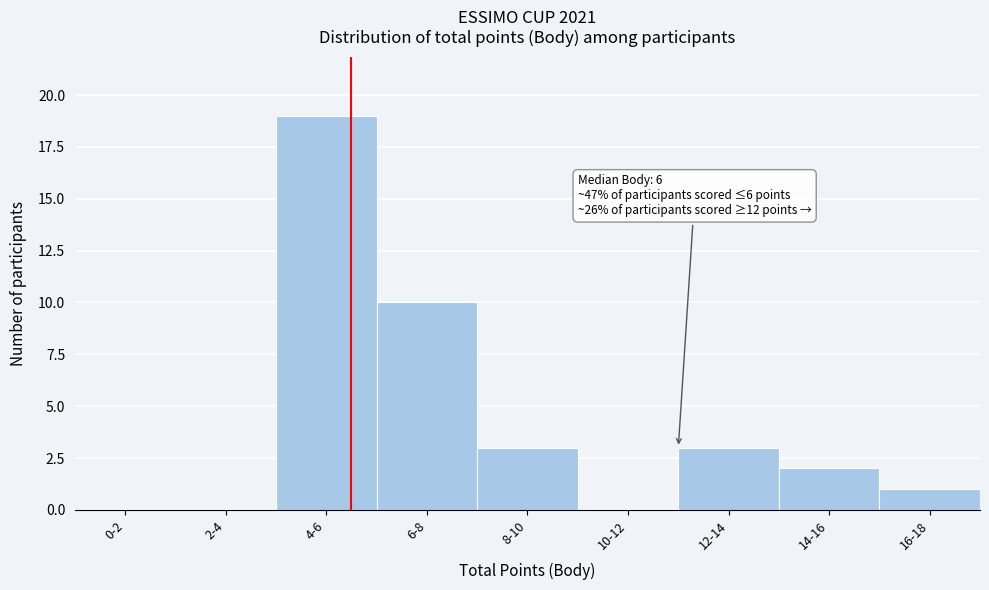

Reading right to left, transcribe all the data shown in this chart.

16-18=1	14-16=2	12-14=3	10-12=0	8-10=3	6-8=10	4-6=19	2-4=0	0-2=0